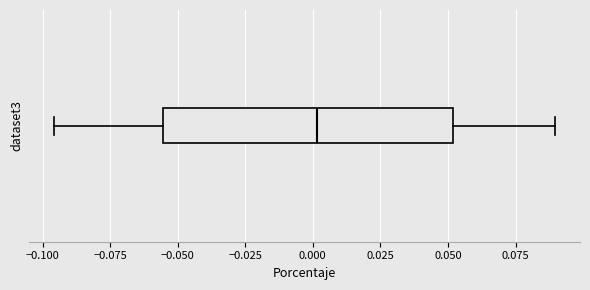

Transcribe this box plot: give where the median line is, the range the box spans, and where the two whiskers end, as read against the x-axis. The values are not printed on the chart, so give them approximately, as read against the axis.

median 0.000, box -0.055 to 0.050, whiskers -0.095 to 0.090